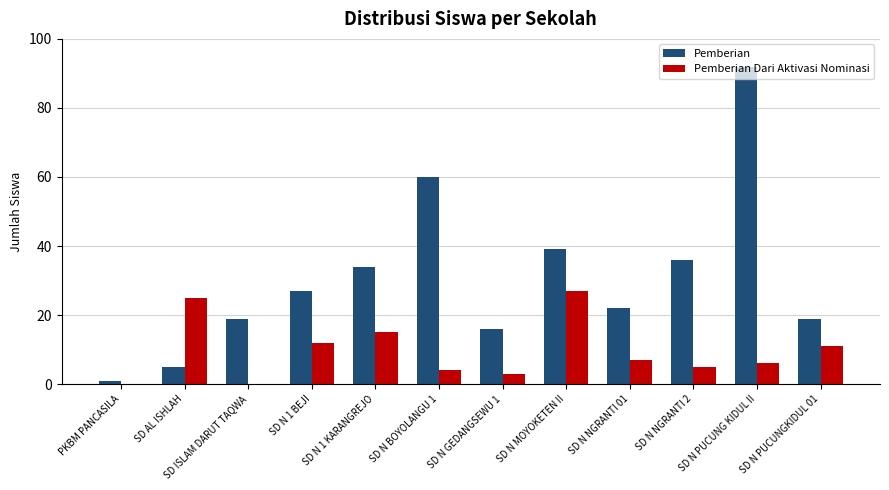

How many data points does each series have?

12